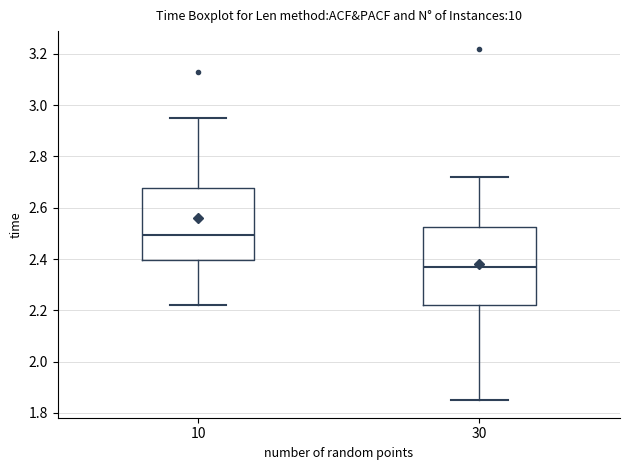

Comparing the boxes themselves (not the whiskers), which one is the tallest?

30